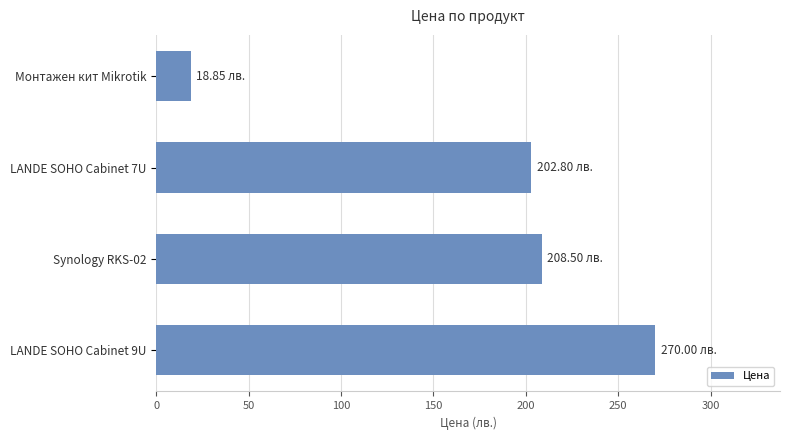

Count the number of data series in this chart.

1